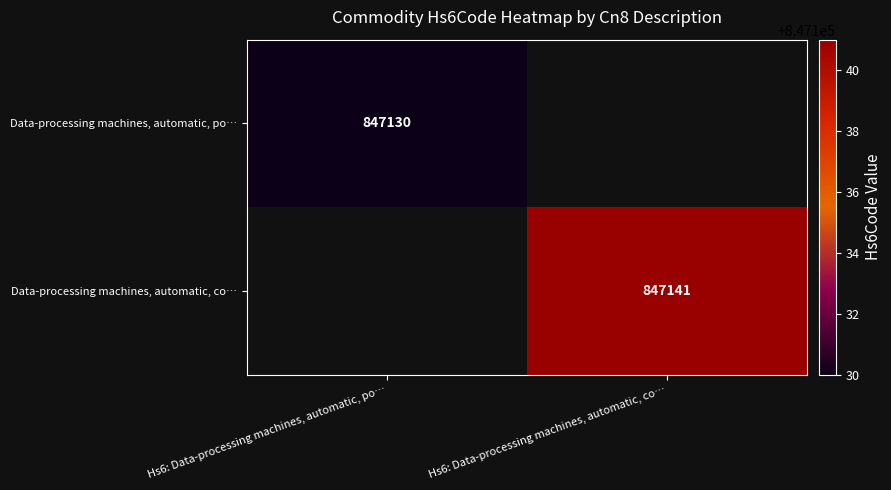

How many categories are shown in the chart?

2